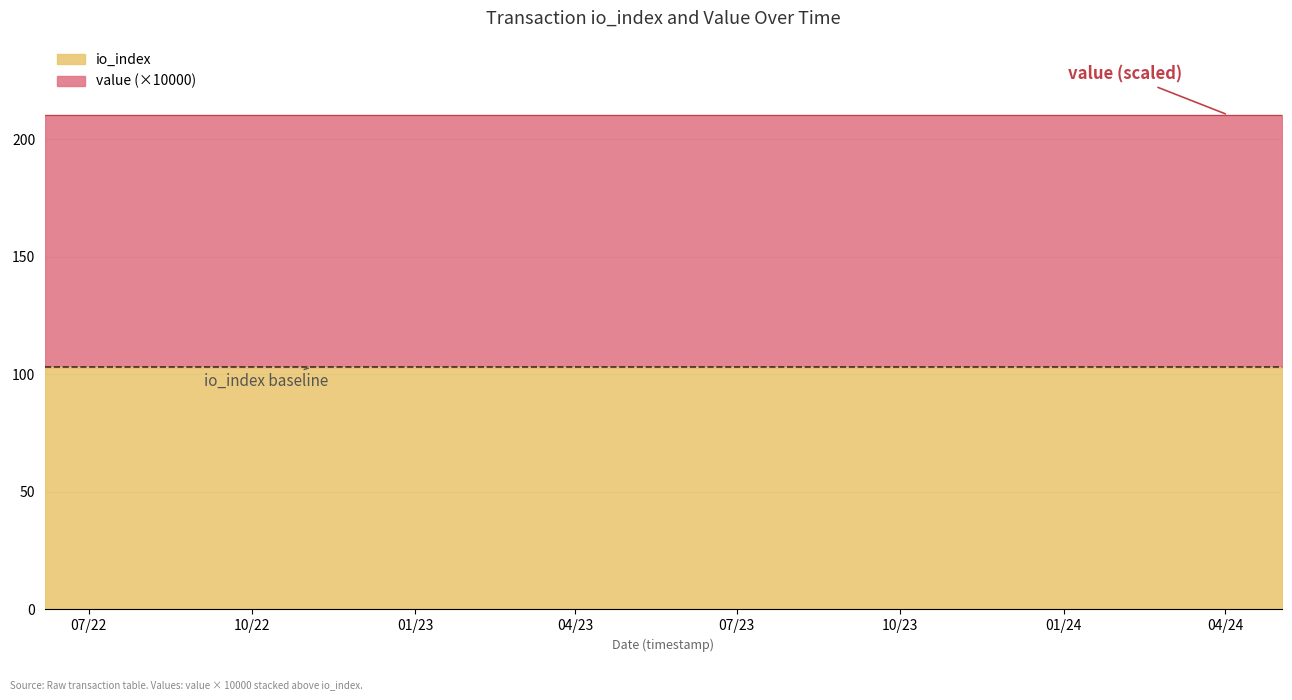

Which series changed the most between 9 and 19?

value